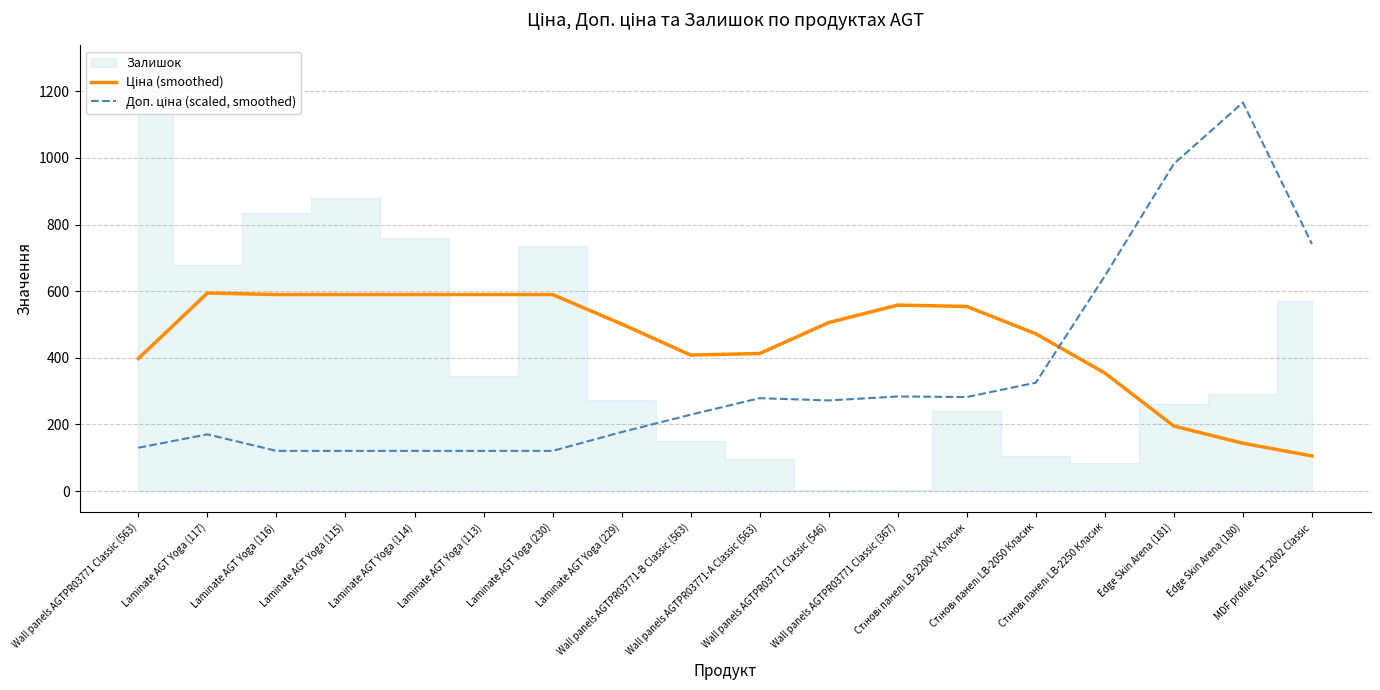

Is it true that Ціна (smoothed) equals 589.9 at Laminate AGT Yoga (113)?

True